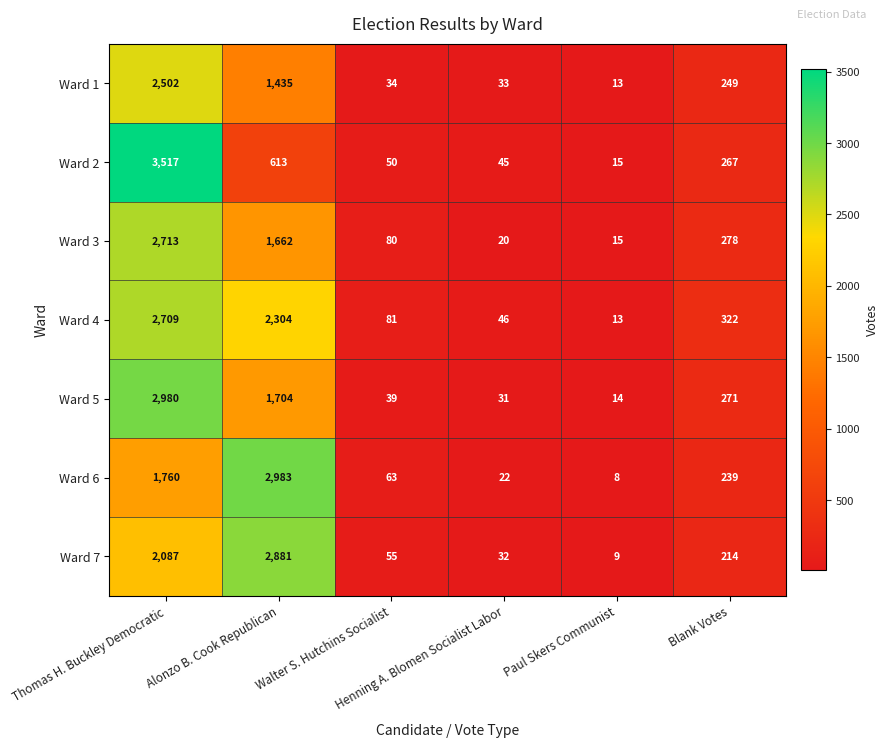

What is the difference between the maximum and minimum values in the Ward 1 series?

2489